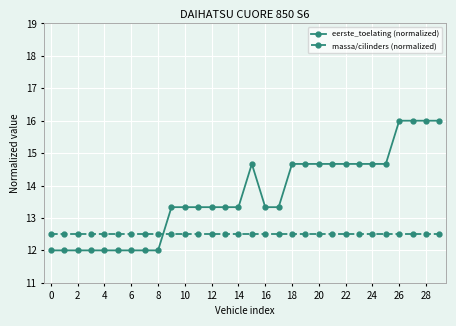

What is the sum of all massa/cilinders (normalized) values?

375.0